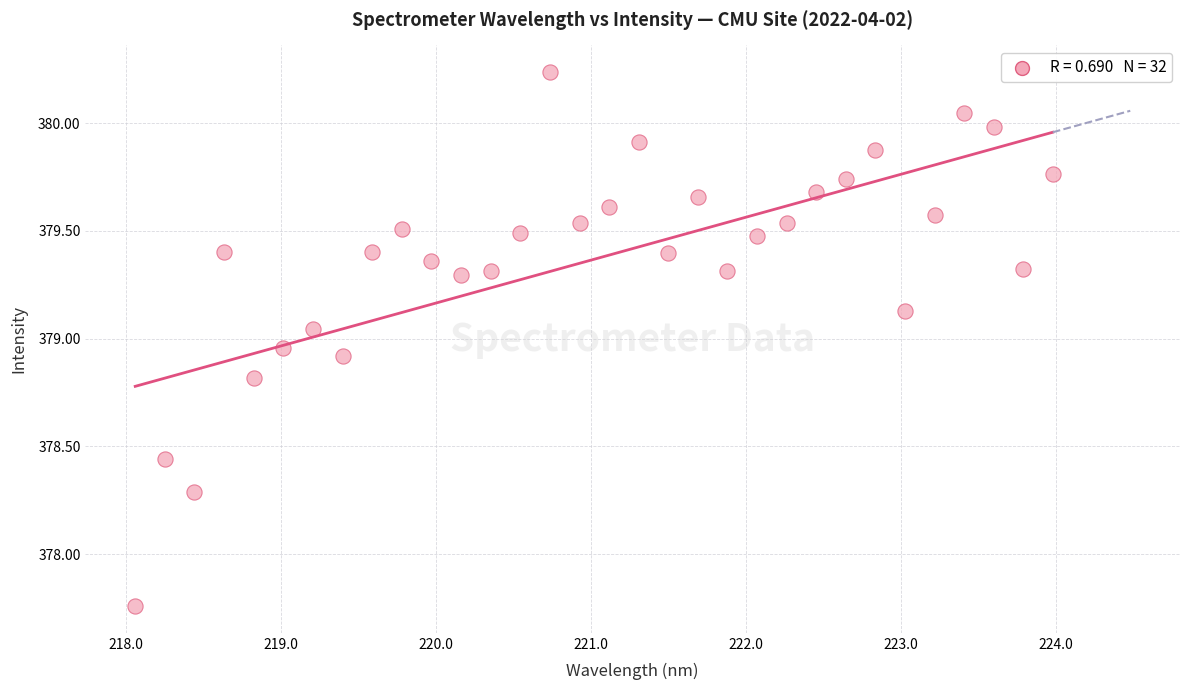

What is the range of X values (max minus min)?

5.9